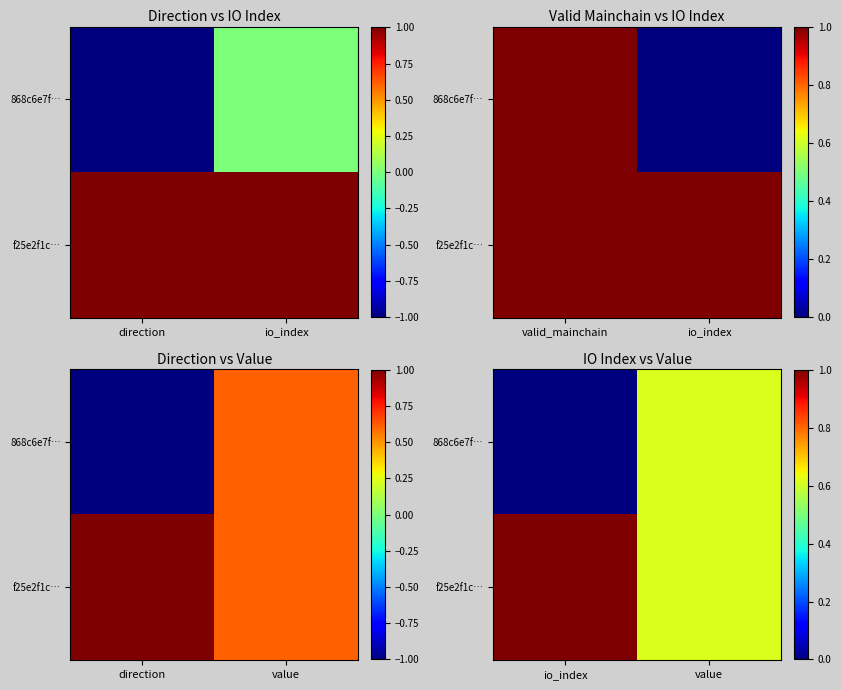

Rank the series at value from lowest to highest value.

868c6e7f…, f25e2f1c…